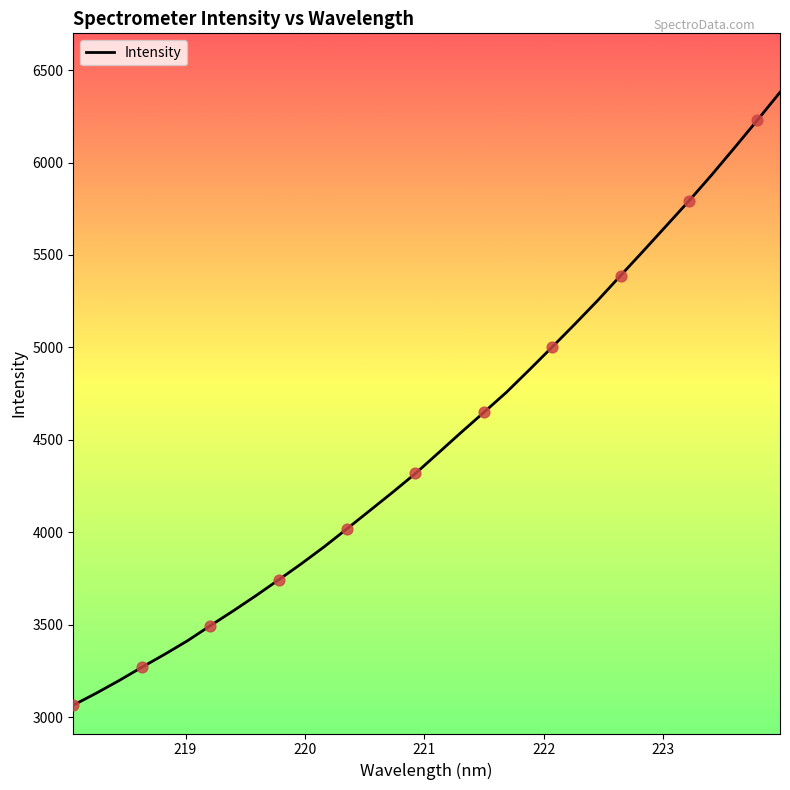

What is the greatest value displayed?

6380.2